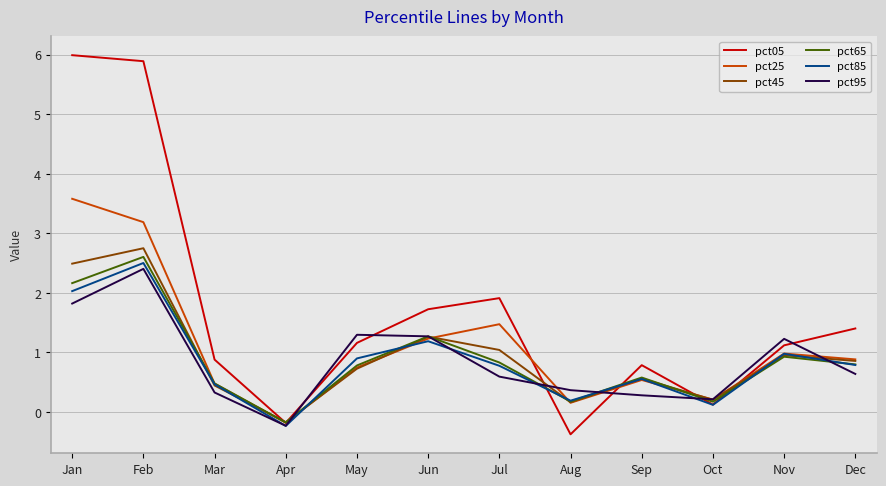

Where does the pct85 series first go above 0?

Jan